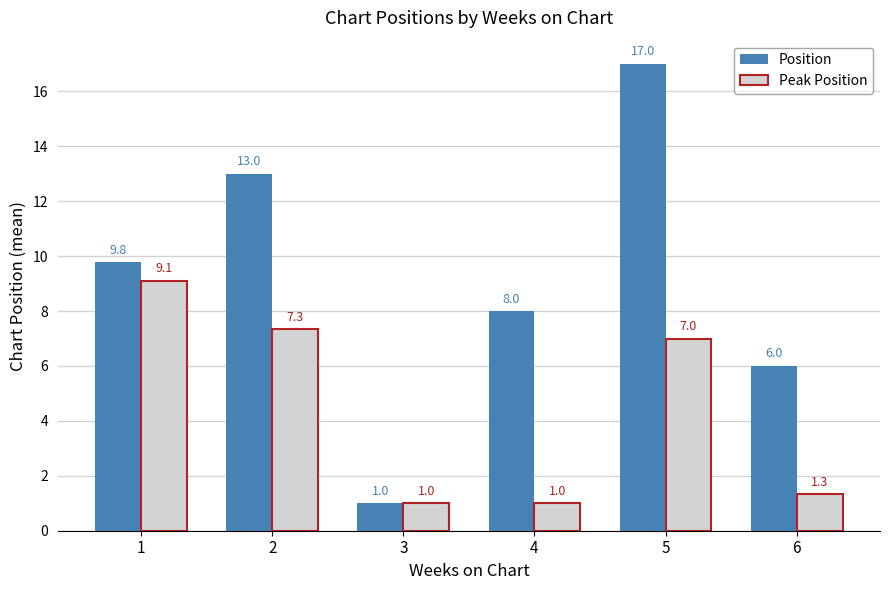

What is the average value of the Peak Position series?

4.5